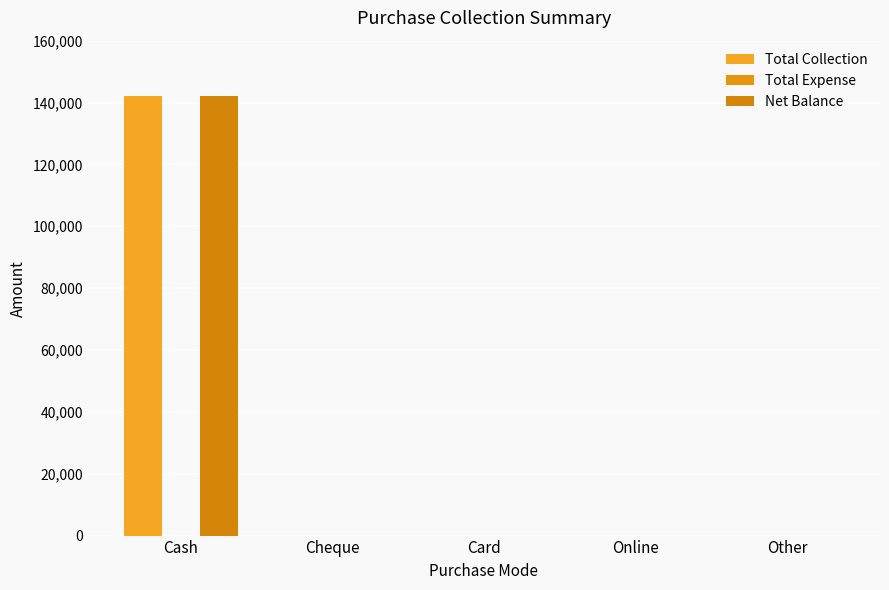

True or false: Net Balance has a value of -91168 at Card.

False